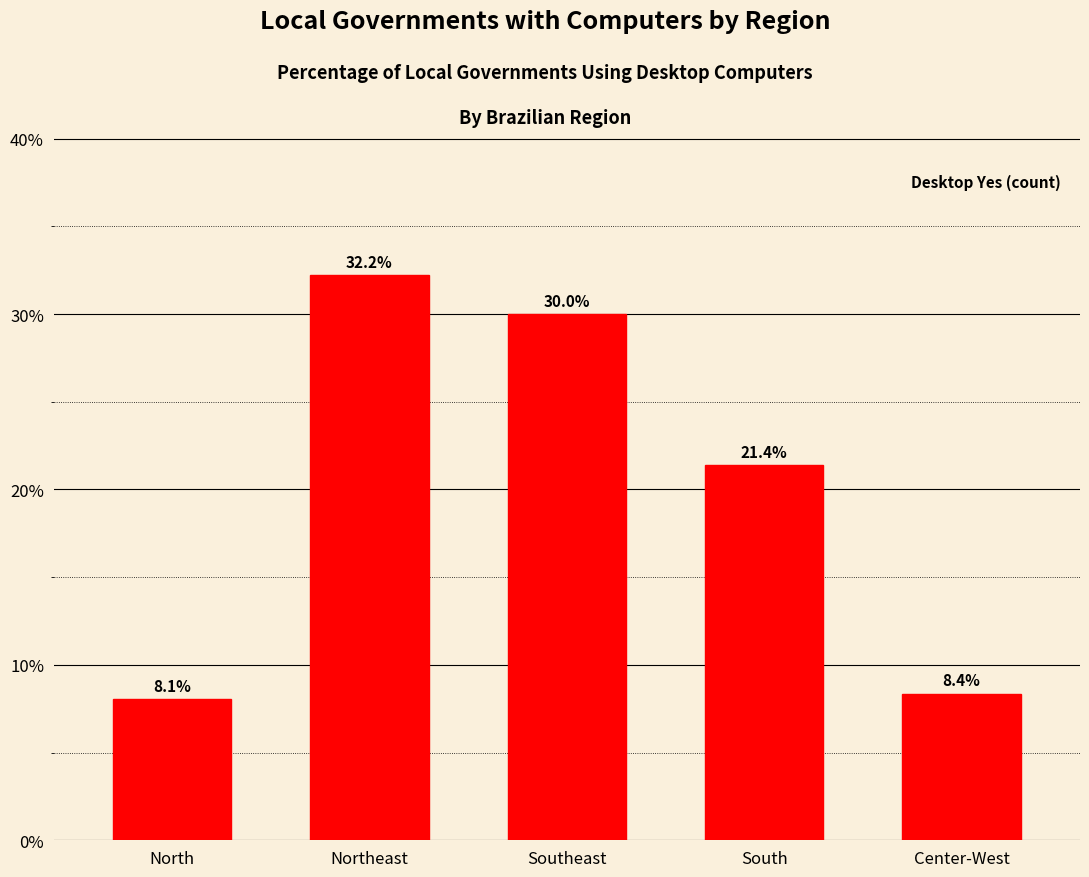

Rank the categories by value from lowest to highest.

North, Center-West, South, Southeast, Northeast